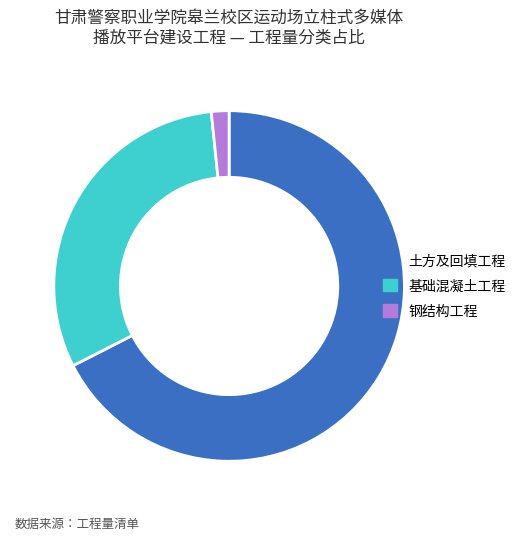

What is the ratio of the value at 基础混凝土工程 to the value at 钢结构工程?

19.0